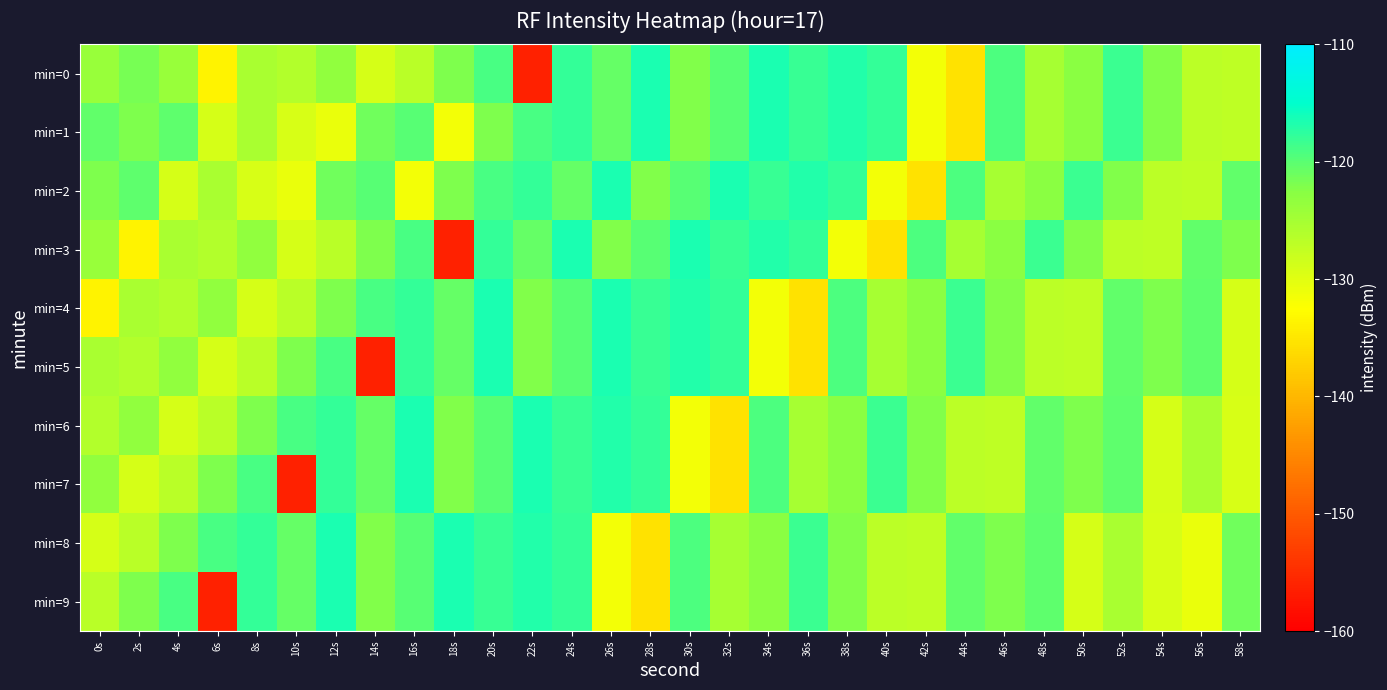

Which category has the lowest value across all series?

22s